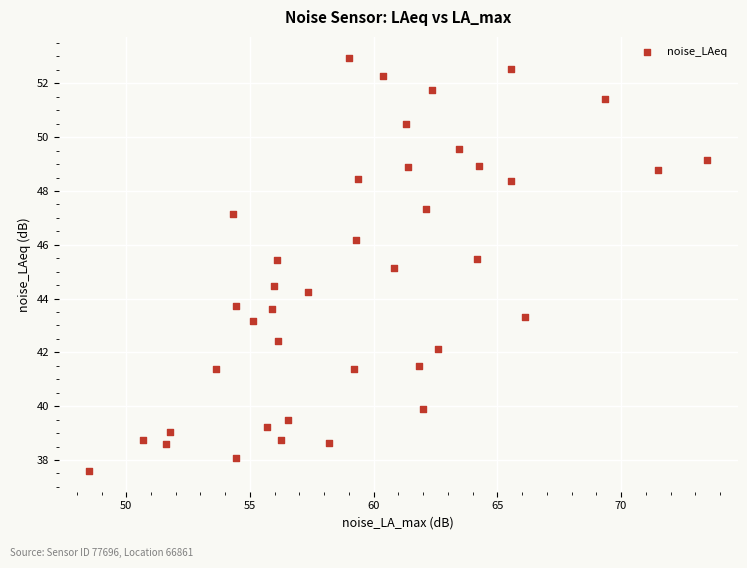

What is the range of Y values (max minus min)?

15.4